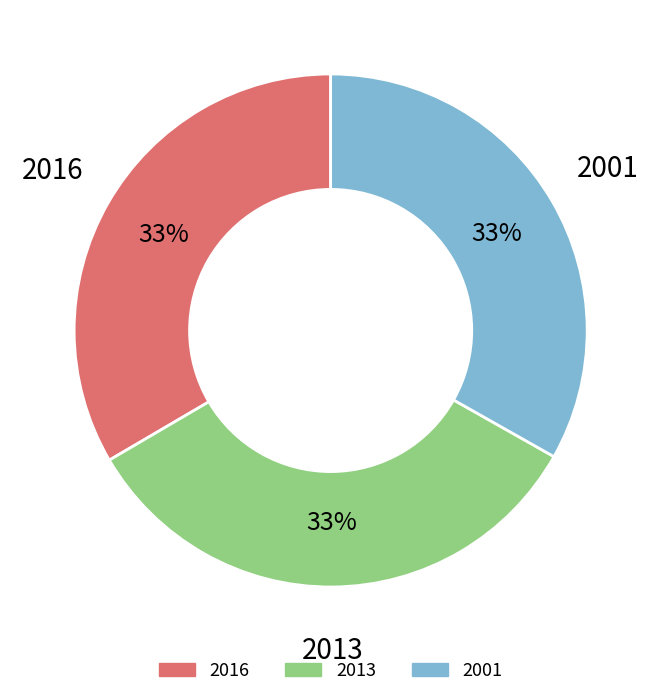

Do 2013 and 2016 together represent more than half of the pie?

Yes